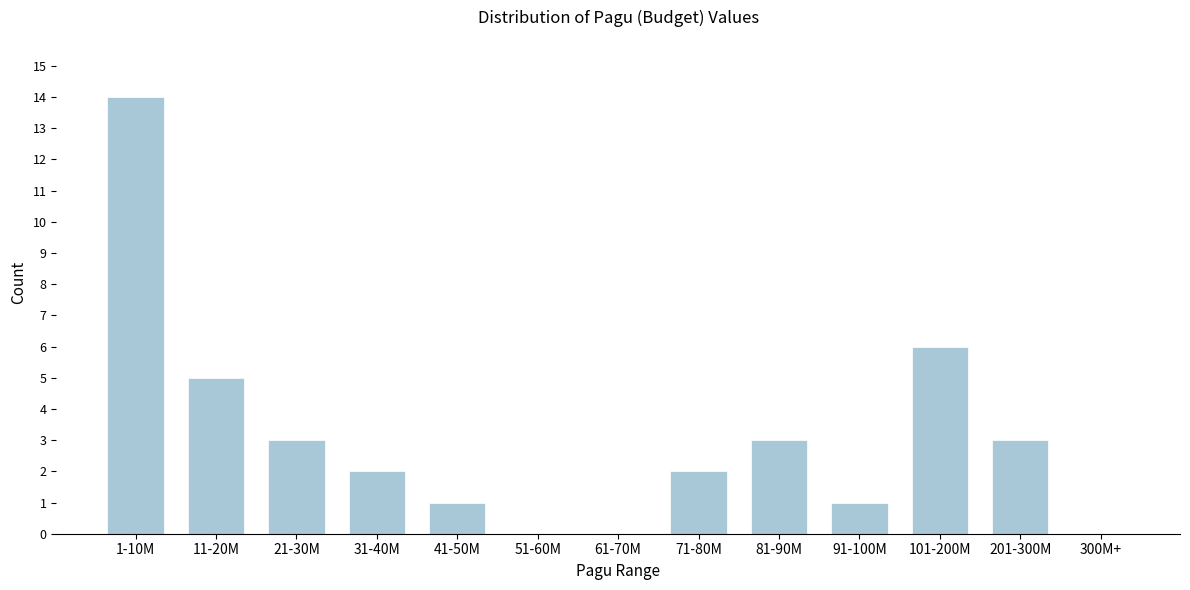

Reading left to right, what are all the values shown in this chart?

1-10M=14	11-20M=5	21-30M=3	31-40M=2	41-50M=1	51-60M=0	61-70M=0	71-80M=2	81-90M=3	91-100M=1	101-200M=6	201-300M=3	300M+=0